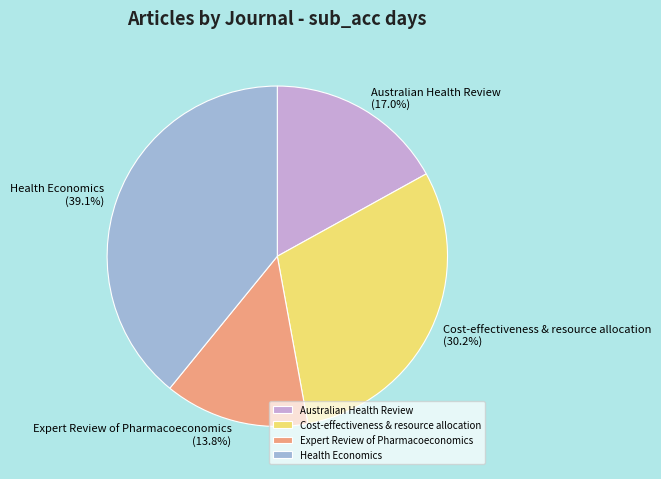

How much of the chart is everything except Health Economics?

60.9%